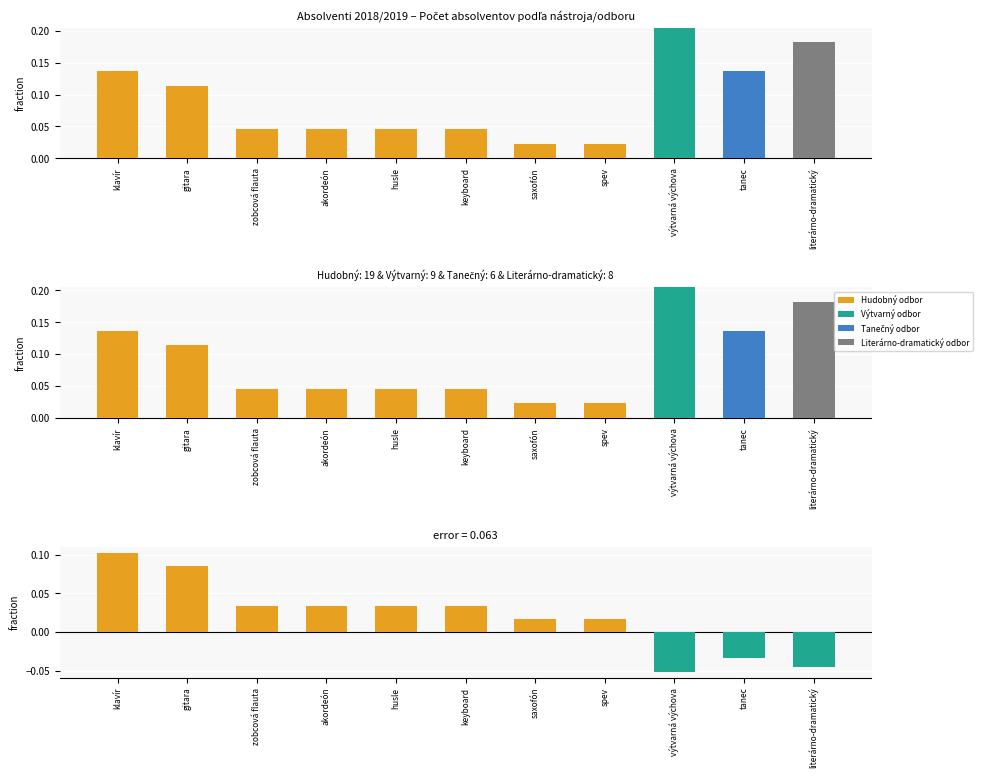

The Literárno-dramatický odbor series shows 0.1 at klavír. True or false?

False